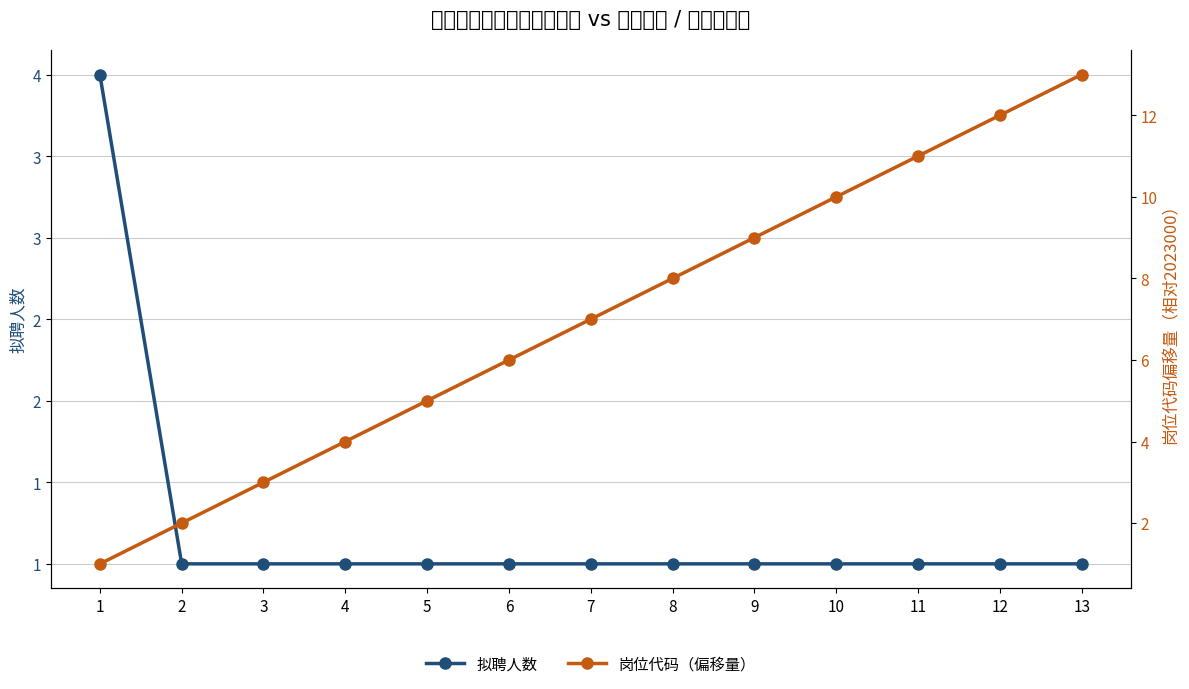

What value does the 拟聘人数 series have at 10?

1